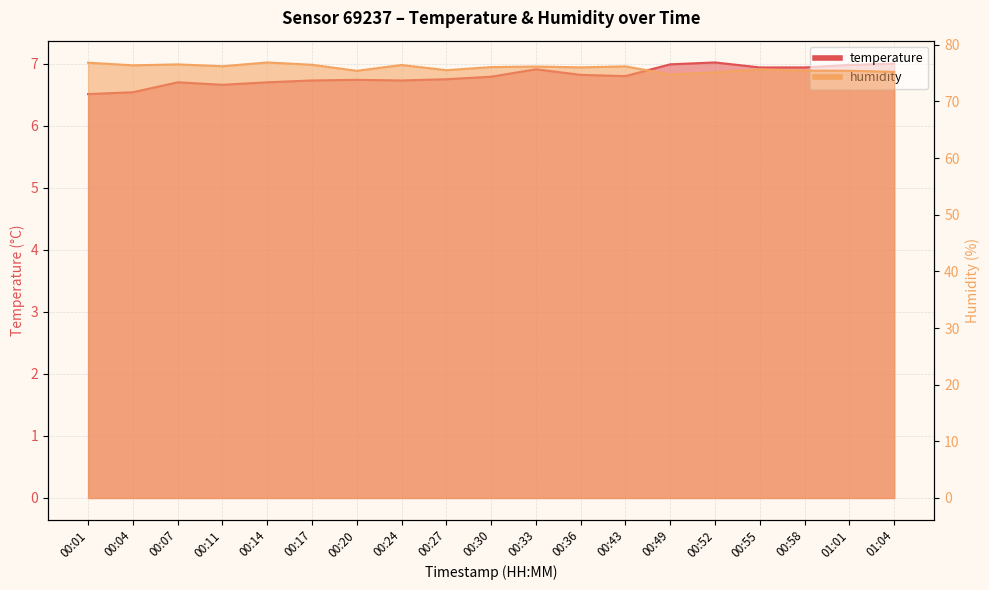

True or false: humidity has a value of 76.4 at 00:24.

True